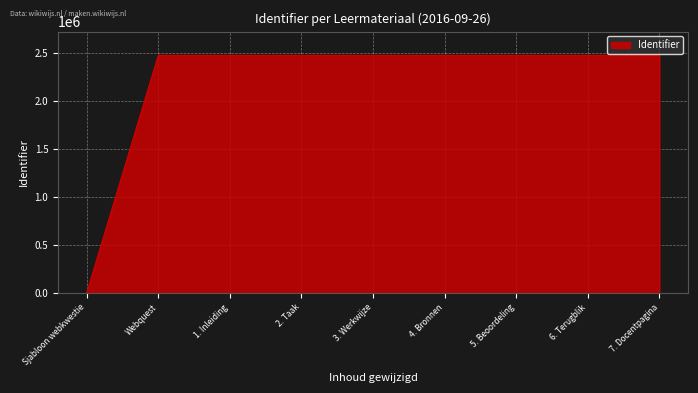

At which category does the chart reach its minimum across all series?

Sjabloon webkwestie